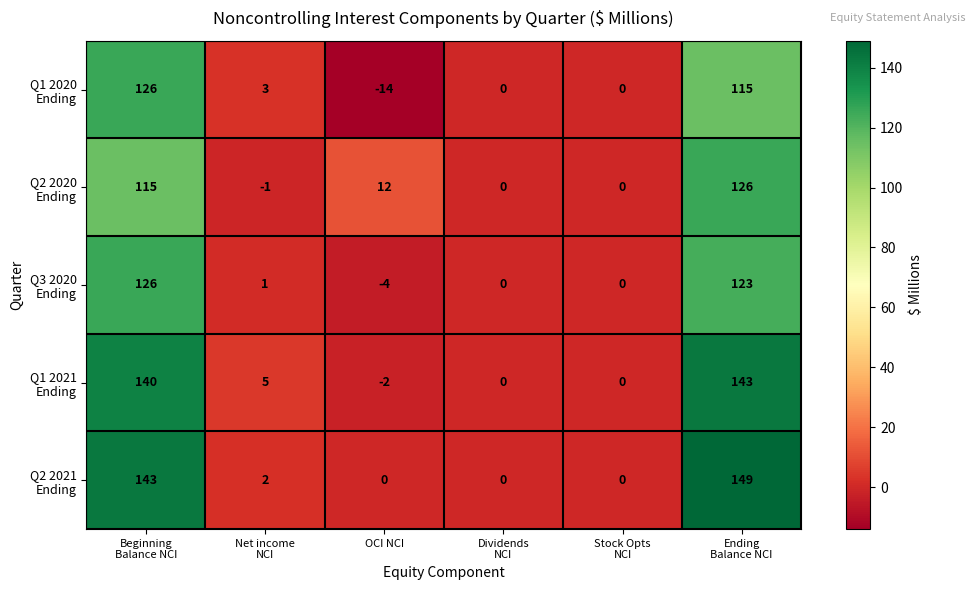

What is the maximum value shown in the chart?

149